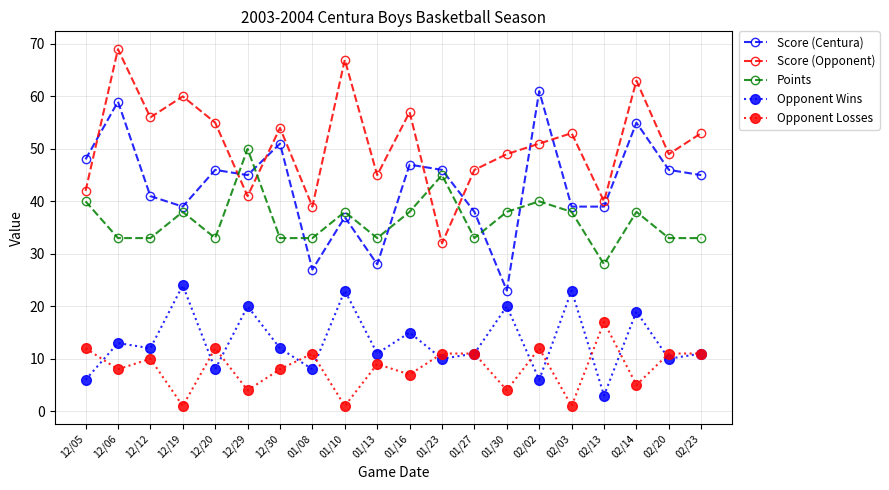

In Opponent Losses, how many points are lower than both neighbors (excluding endpoints)?

8